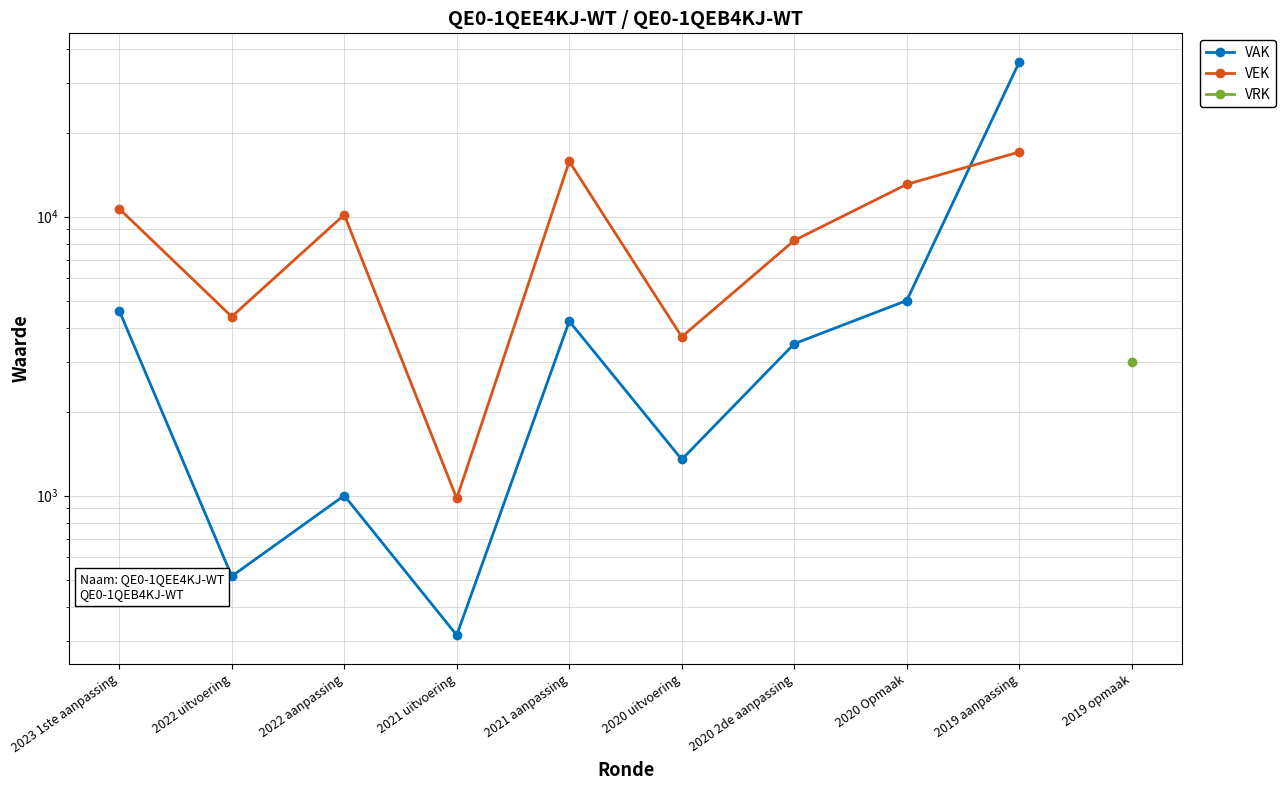

True or false: VAK and VRK intersect in this chart.

False